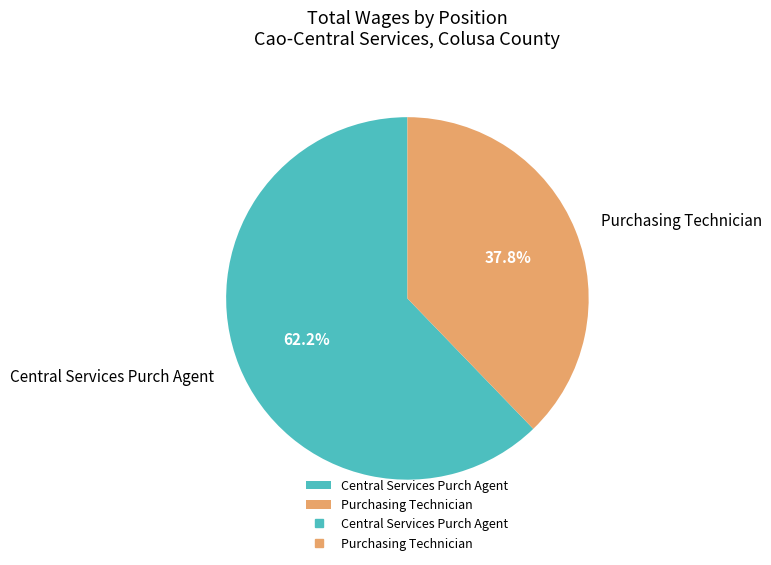

What is the ratio of the value at Purchasing Technician to the value at Central Services Purch Agent?

0.6